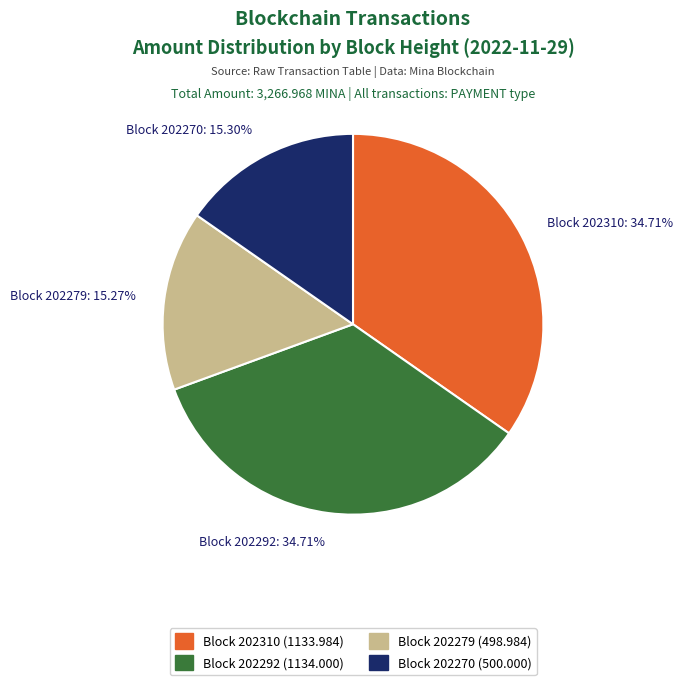

Approximately how many times larger is the value at Block 202310: 34.71% compared to Block 202279: 15.27%?

2.3